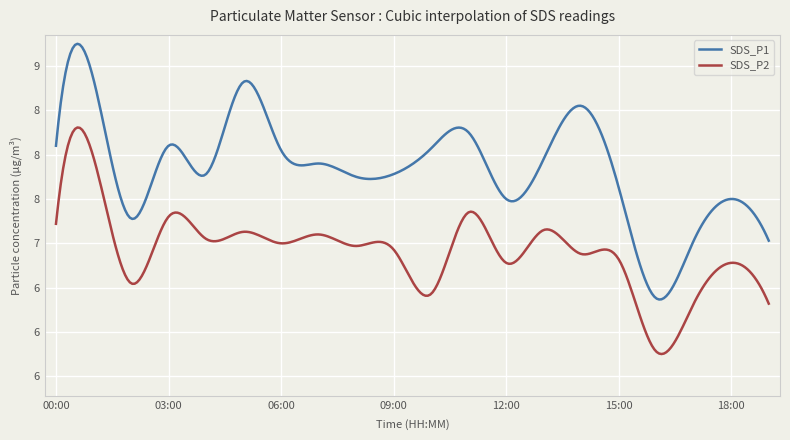

Is this an area chart (filled region under the line)?

No